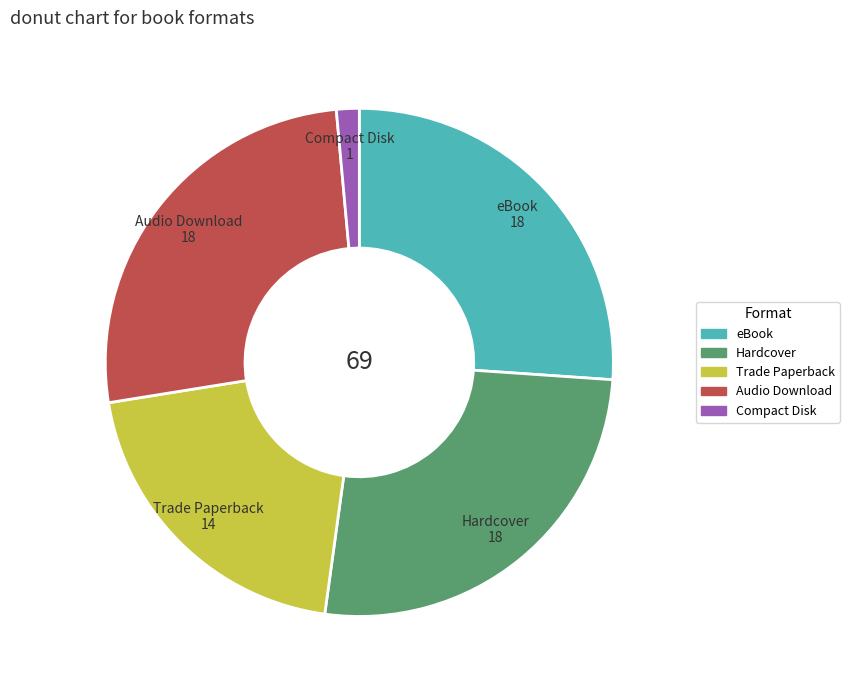

Count the number of slices in the pie.

5